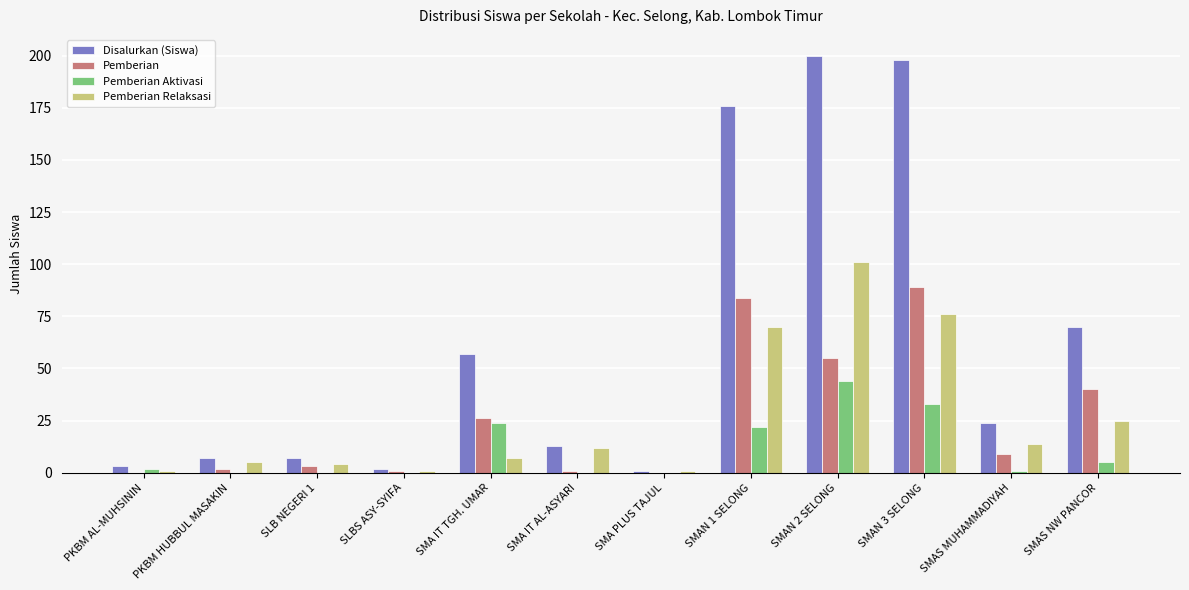

What is the sum of all Pemberian Relaksasi values?

317